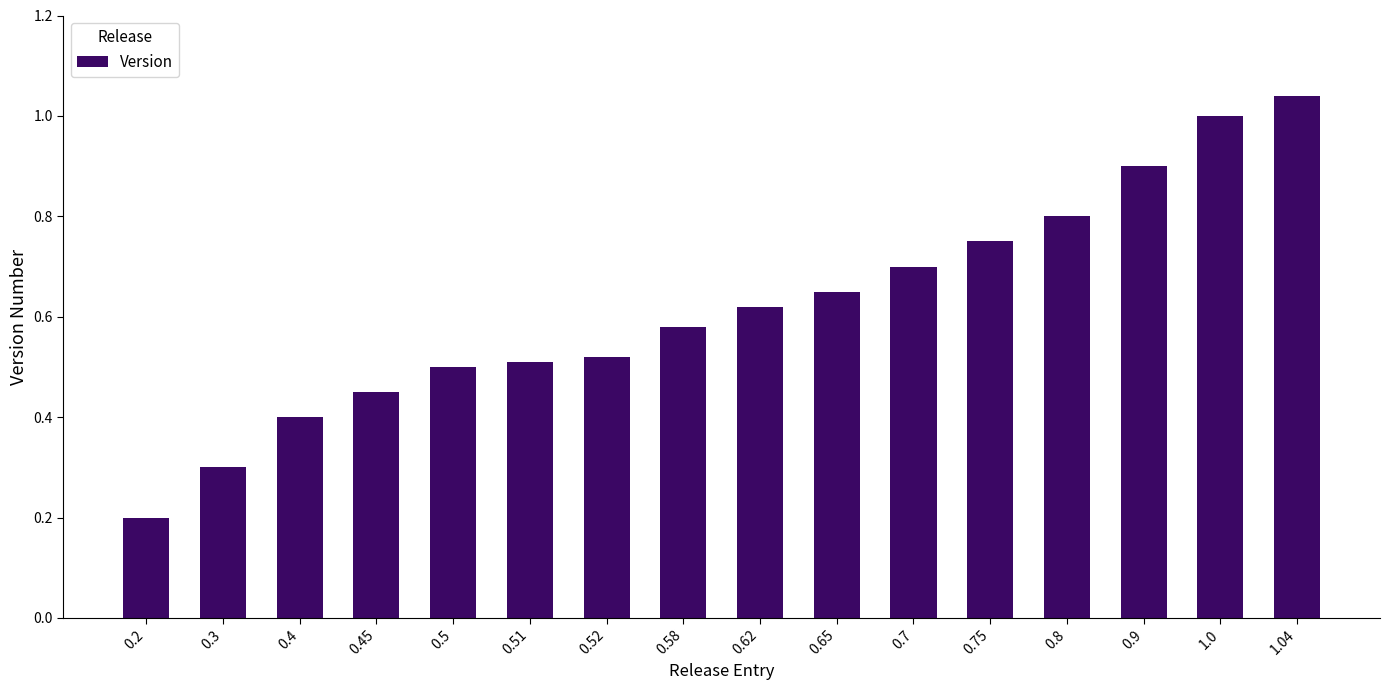

What is the value of the 14th bar from the left?

0.9